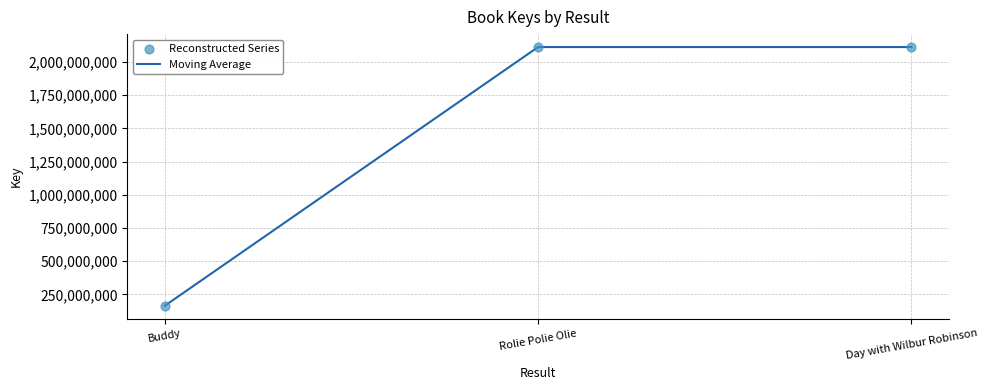

What is the ratio of the value at Rolie Polie Olie to the value at Buddy?

12.9